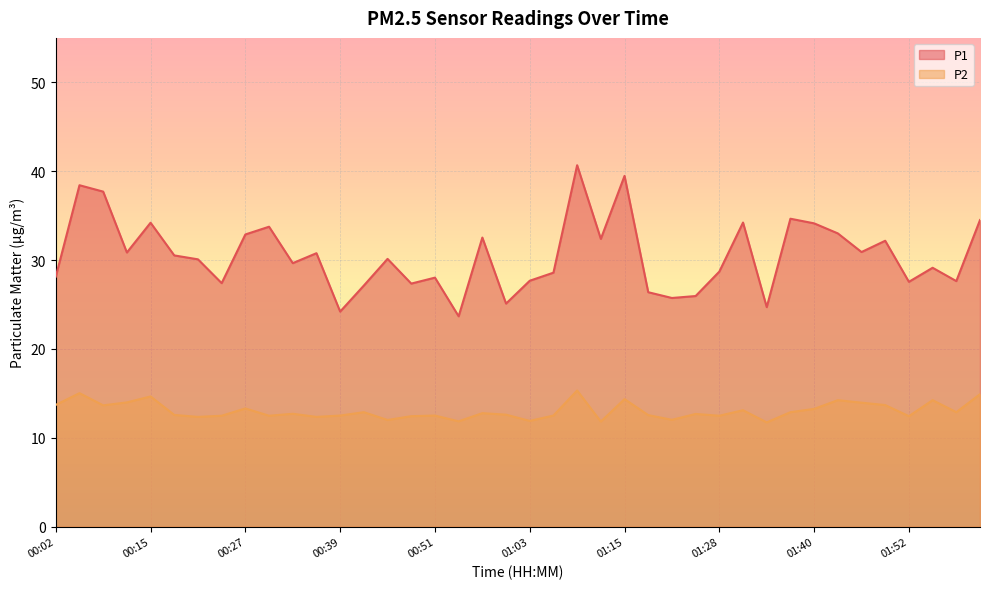

True or false: P2 and P1 intersect in this chart.

False